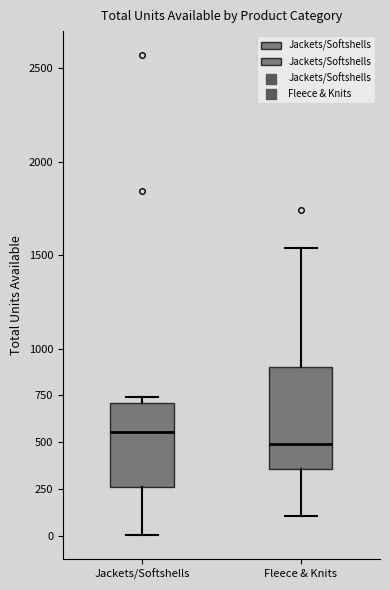

Where does the lower whisker of the box for Jackets/Softshells end on the y-axis? The values are not printed on the chart, so give them approximately, as read against the axis.

0